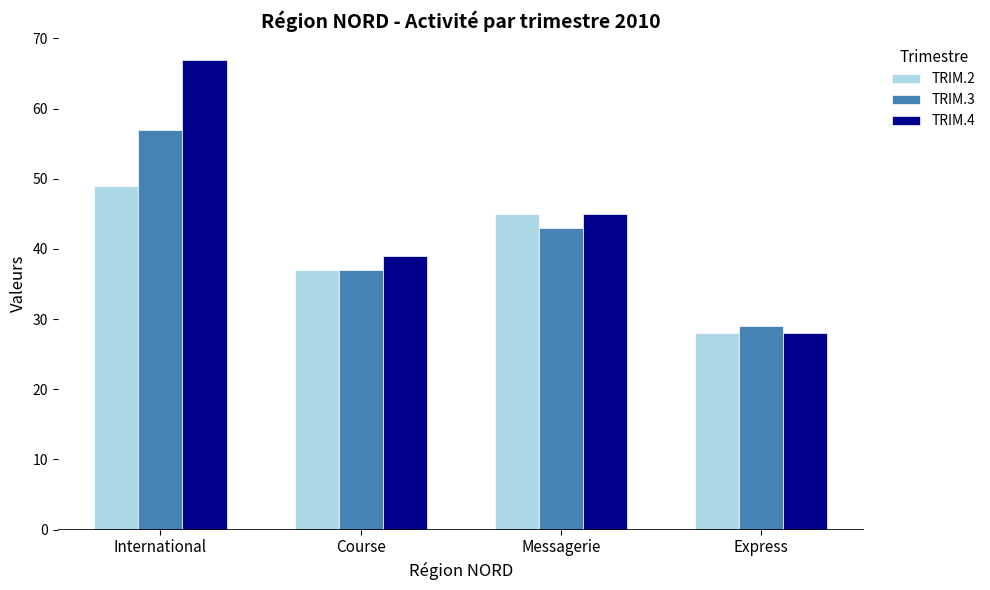

What are all the series names shown in the legend?

TRIM.2, TRIM.3, TRIM.4